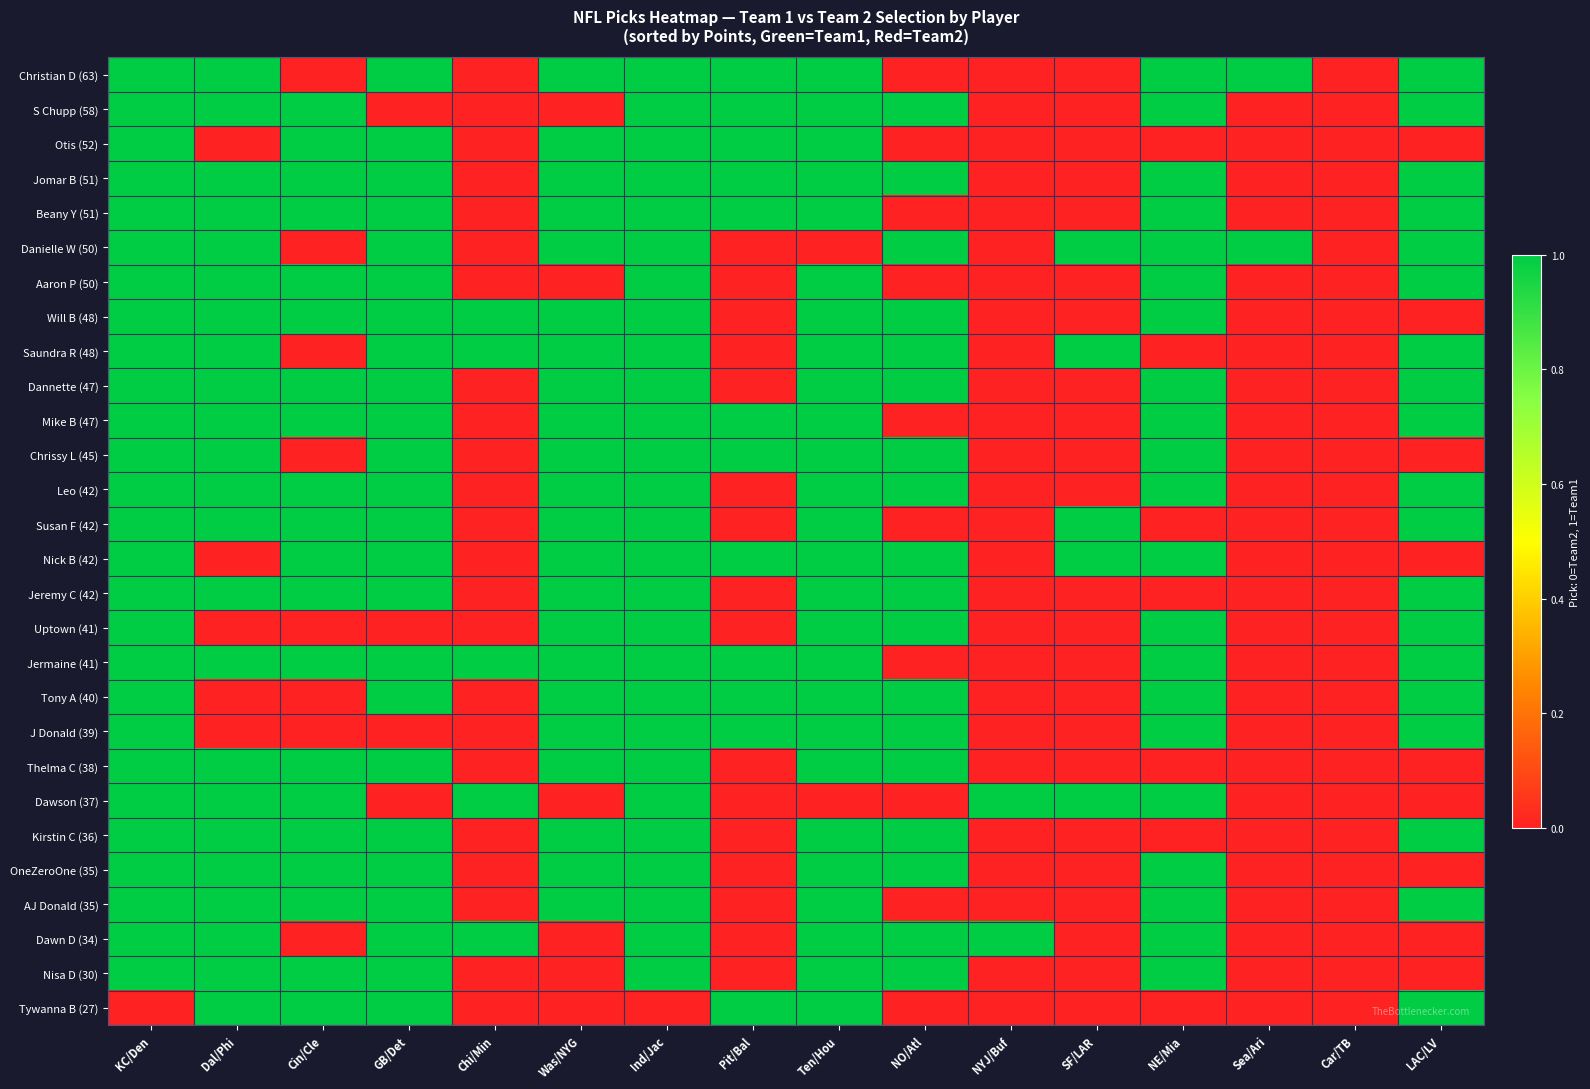

What is the spread (max minus min) of values at NYJ/Buf?

1